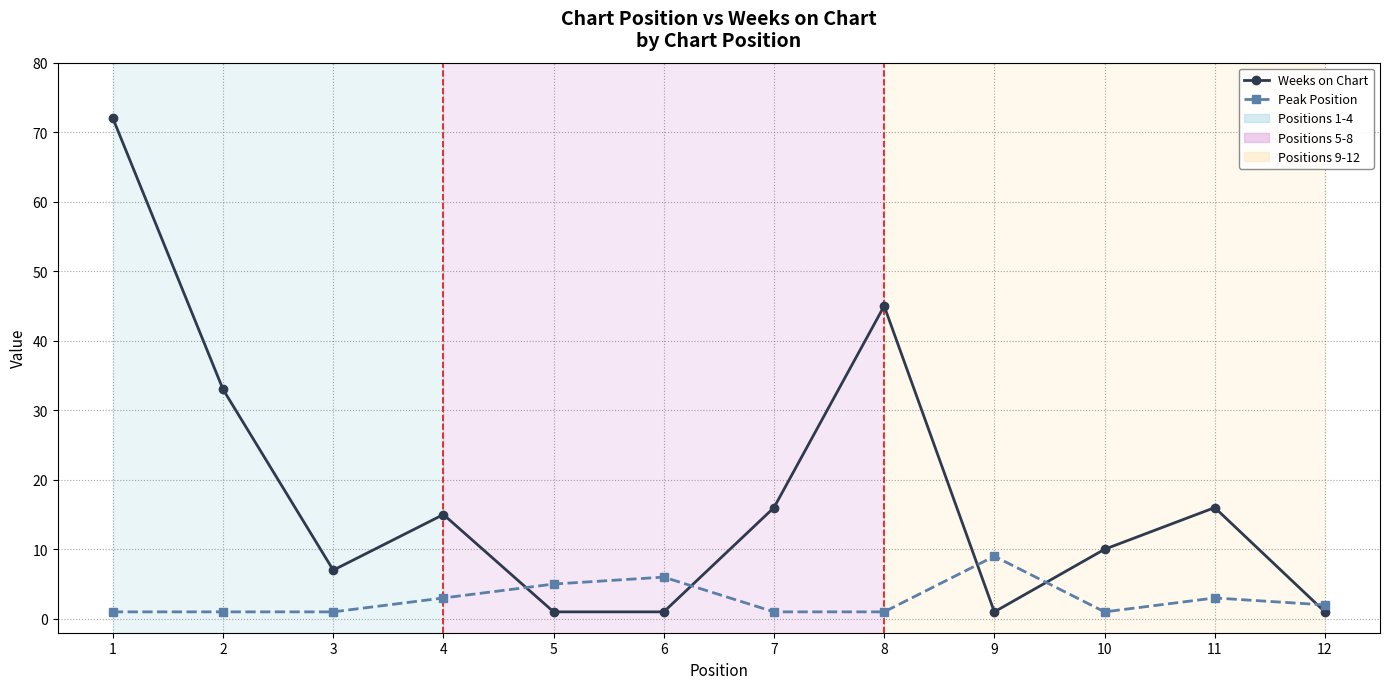

Does the chart have visible grid lines?

Yes